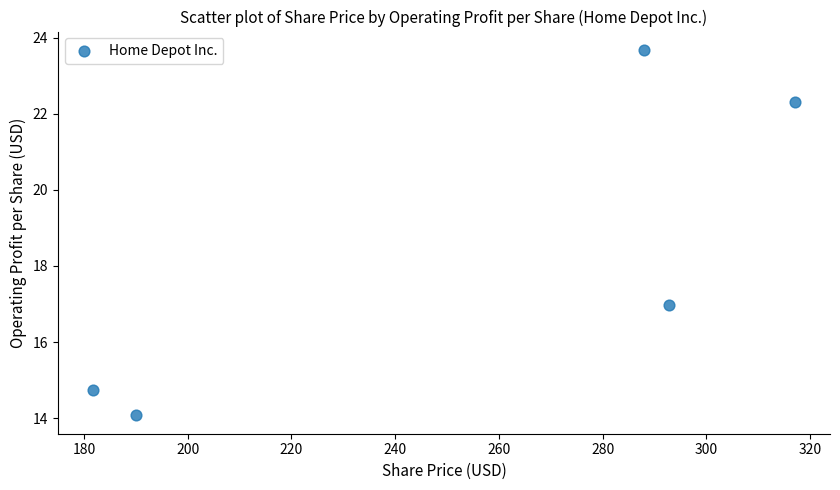

What is the range of Y values (max minus min)?

9.6